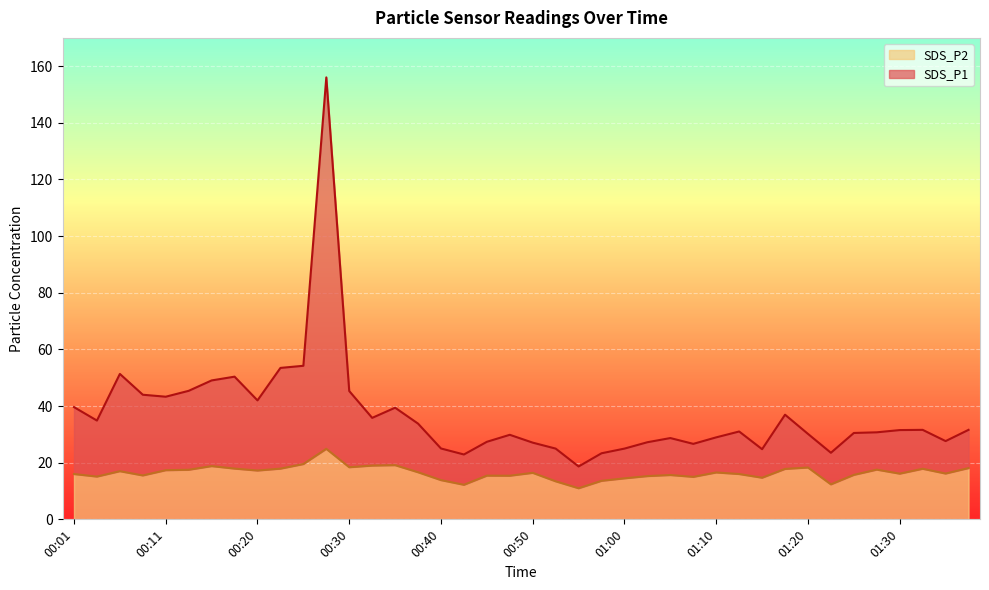

What is the sum of the SDS_P1 values at 00:50 and 00:40?

52.1